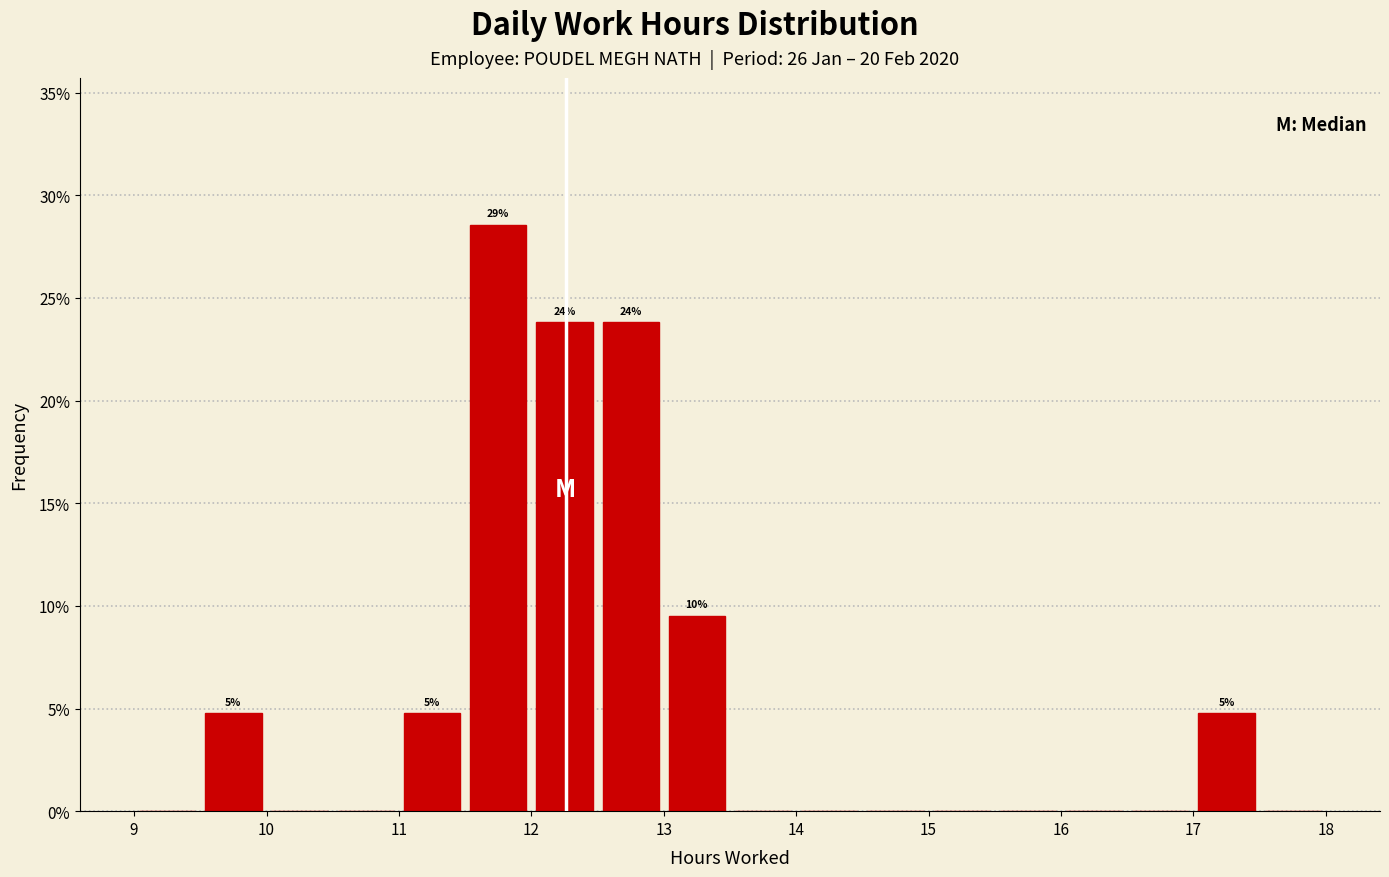

Which range on the x-axis has the tallest bar?

11.5 to 12.0